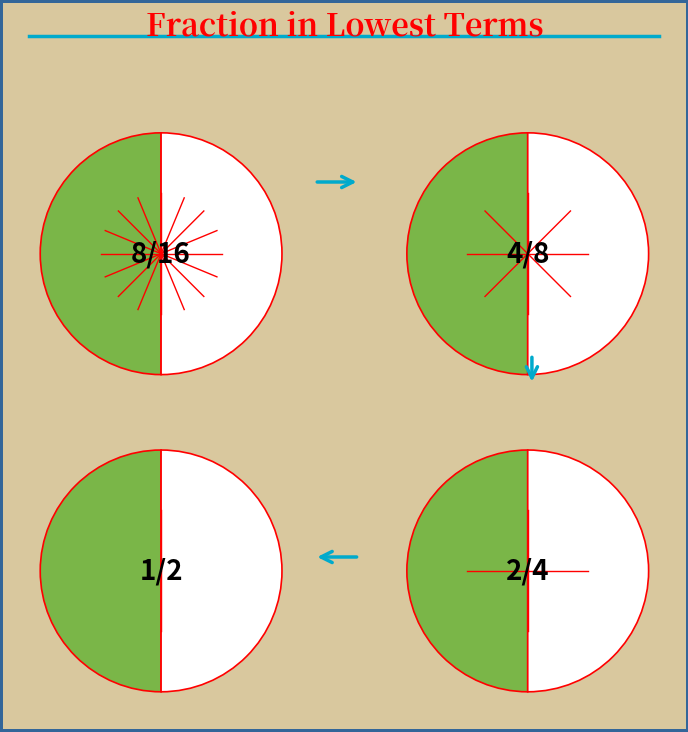

The 8/16 slice represents 61% of the pie. True or false?

False